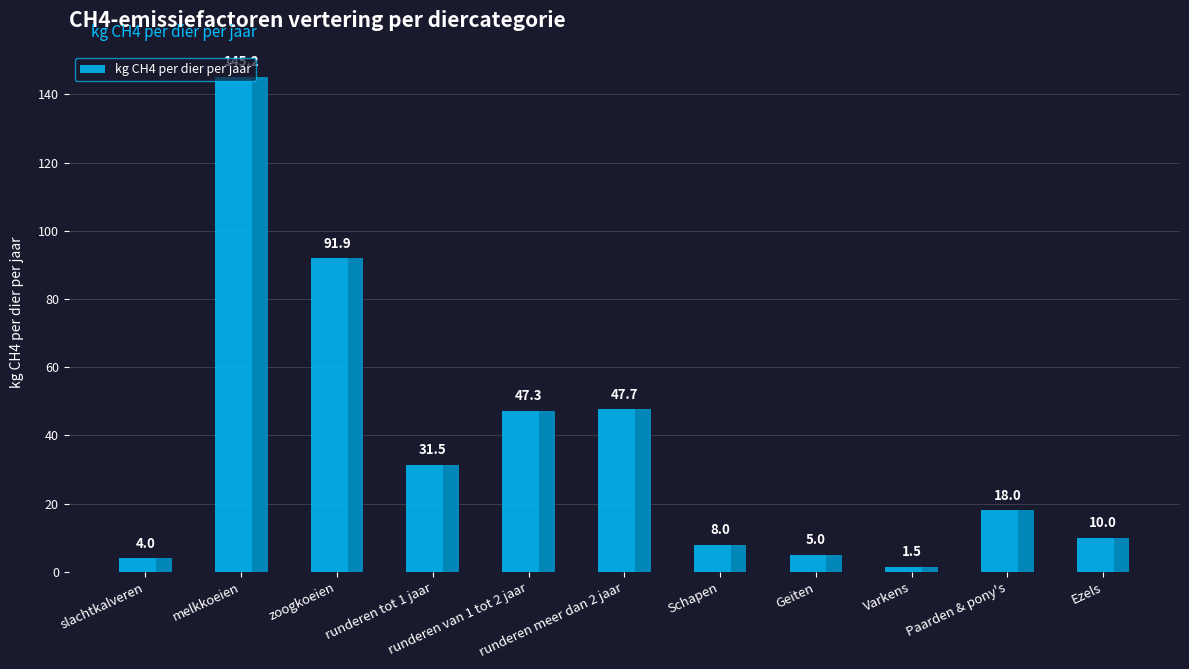

What is the ratio of the value at runderen van 1 tot 2 jaar to the value at melkkoeien?

0.3